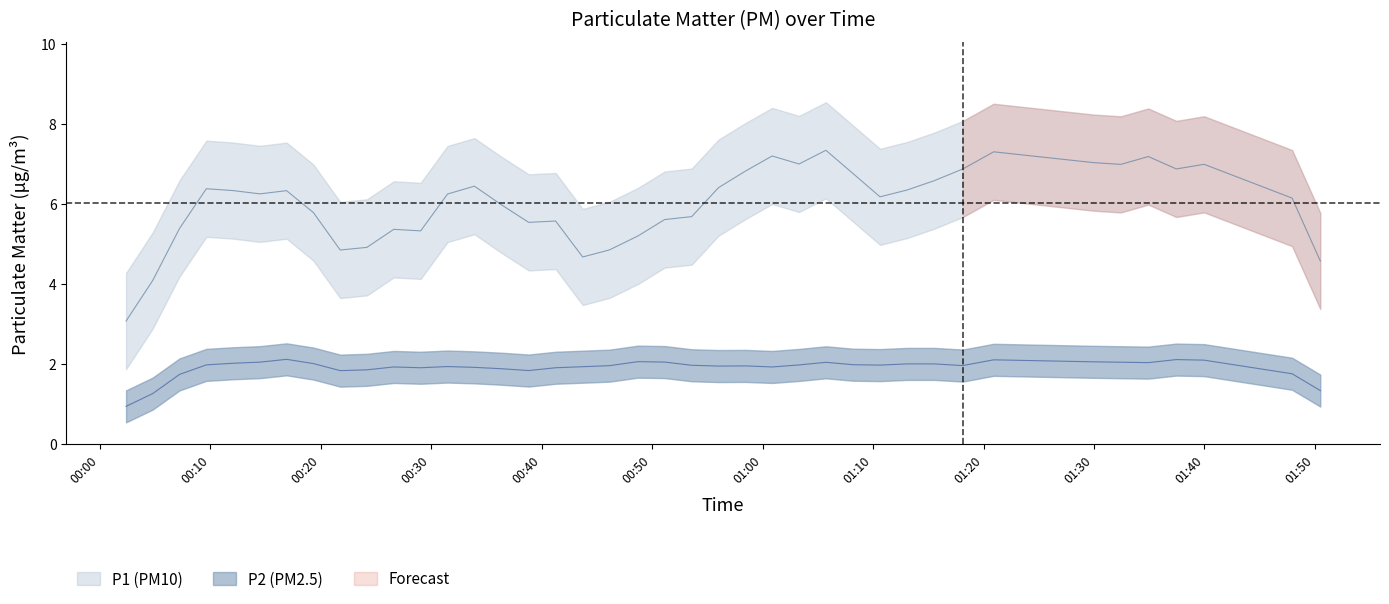

True or false: P1 and P2 intersect in this chart.

False